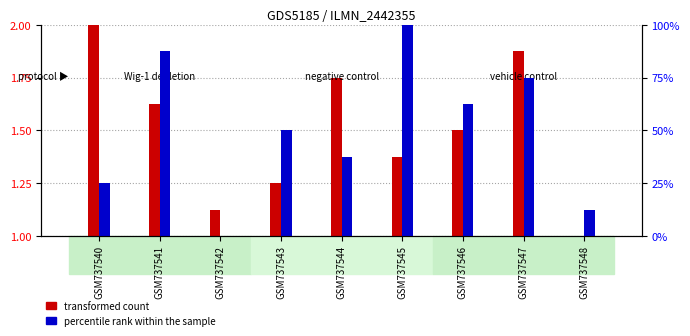

What is the value of the transformed count bar at the 1st from the left?

2.0